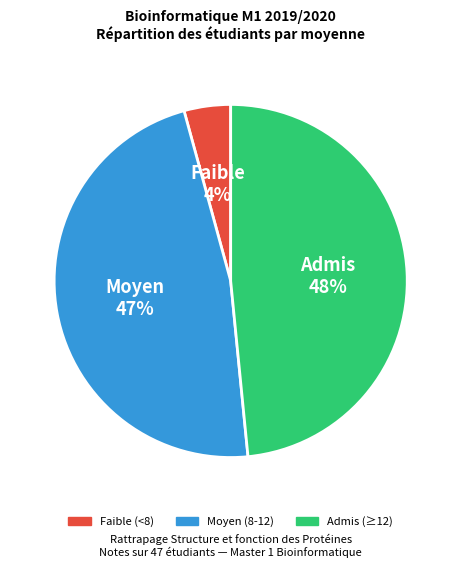

To the nearest percent, what is the average slice percentage?

33%